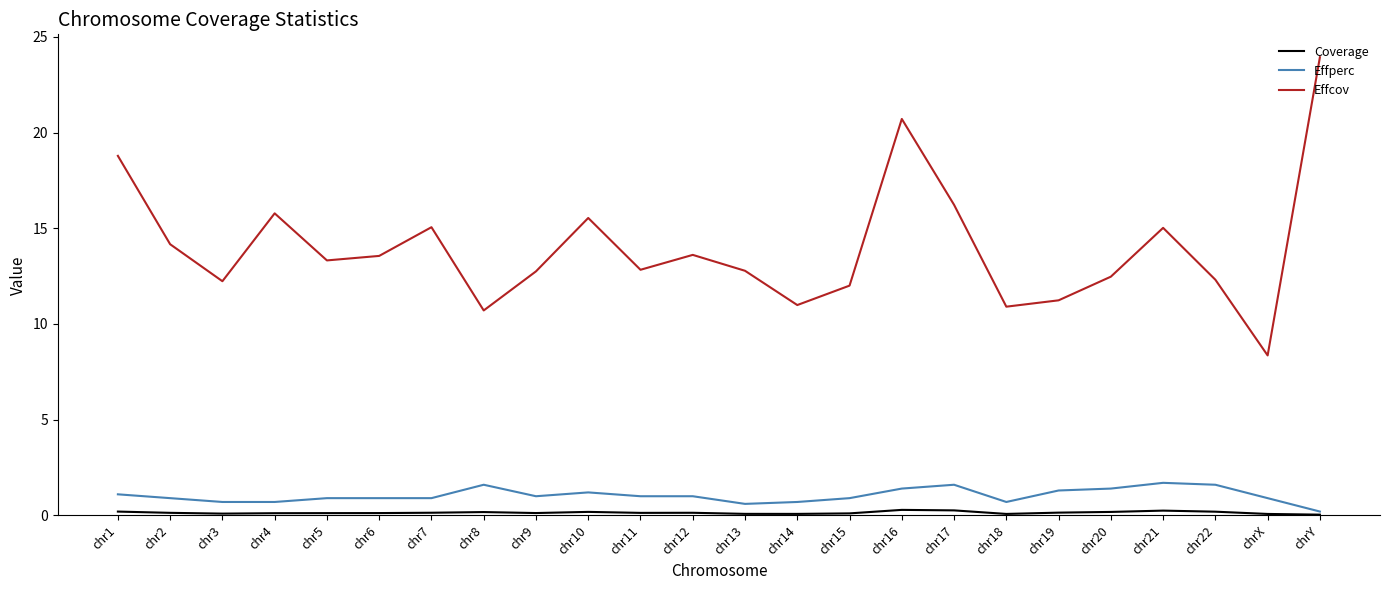

Which label corresponds to the largest value in the chart?

chrY